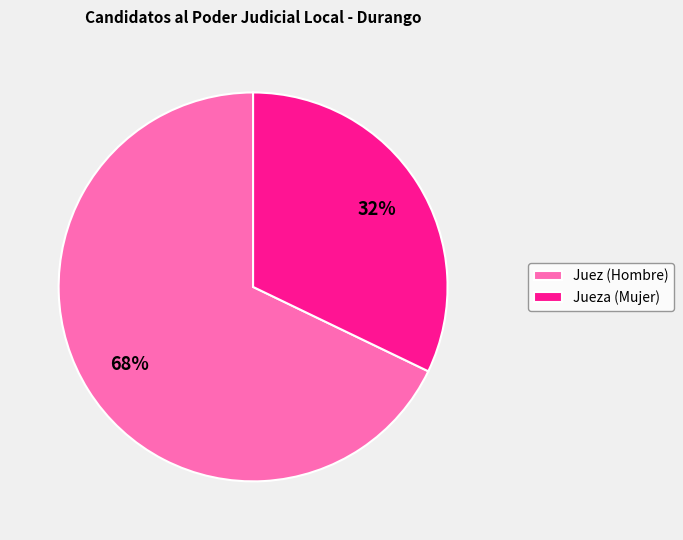

Is it true that Juez (Hombre) is 79% of the pie?

False